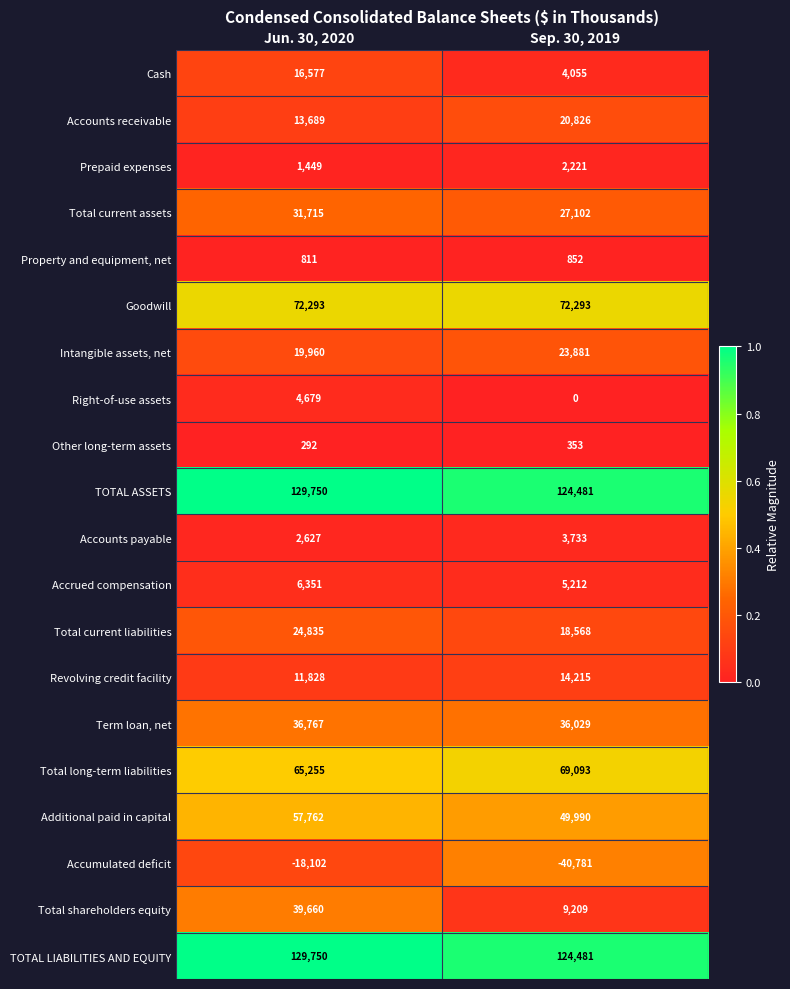

Read the Accounts payable value at Jun. 30, 2020.

2627